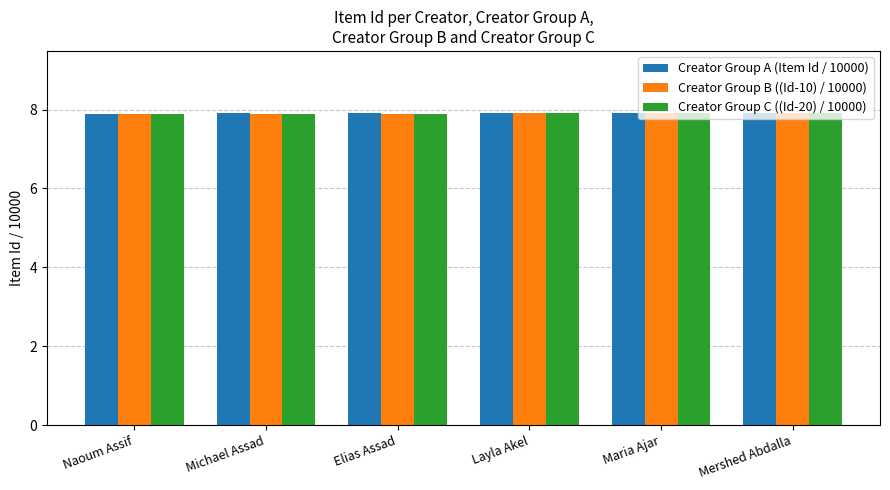

Rank the series by their average value, from highest to lowest.

Creator Group A (Item Id / 10000), Creator Group B ((Id-10) / 10000), Creator Group C ((Id-20) / 10000)